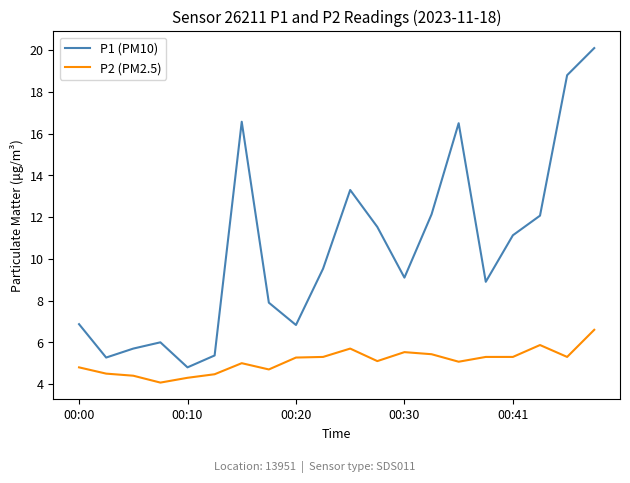

Which series has the largest total across all categories?

P1 (PM10)